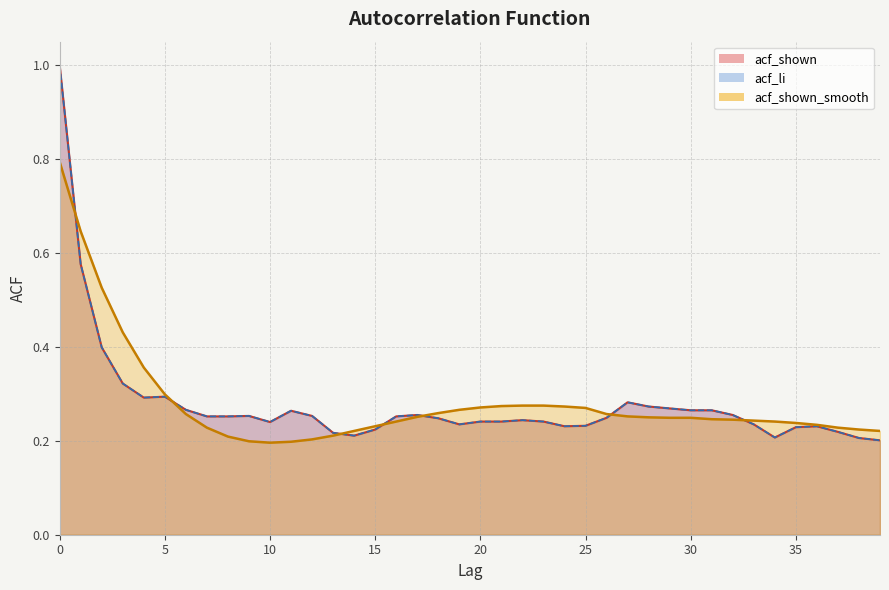

What are all the series names shown in the legend?

acf_shown, acf_li, acf_shown_smooth